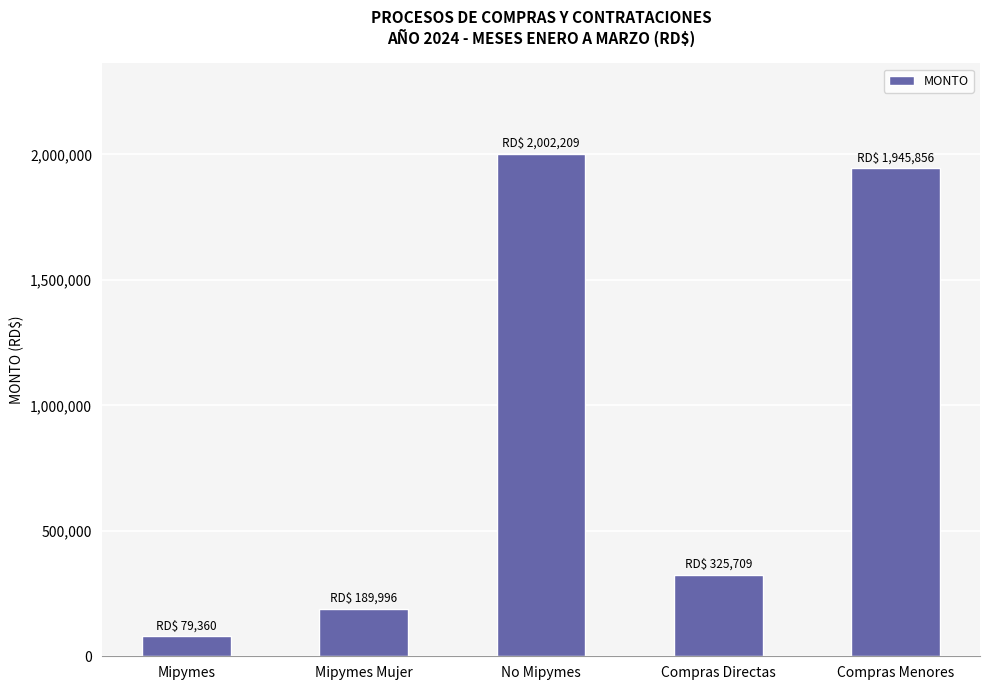

What is the change in value from No Mipymes to Compras Menores?

-56352.9